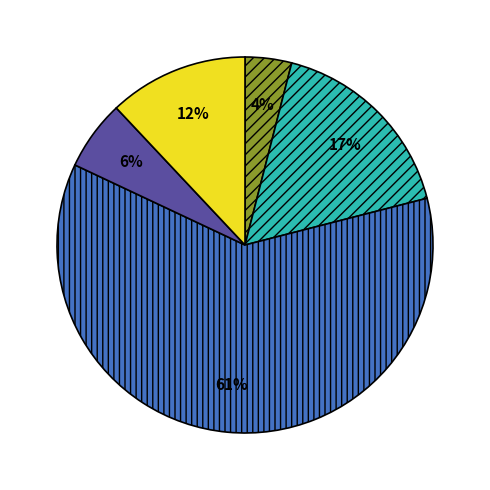

Is there any slice that represents more than half of the pie?

Yes